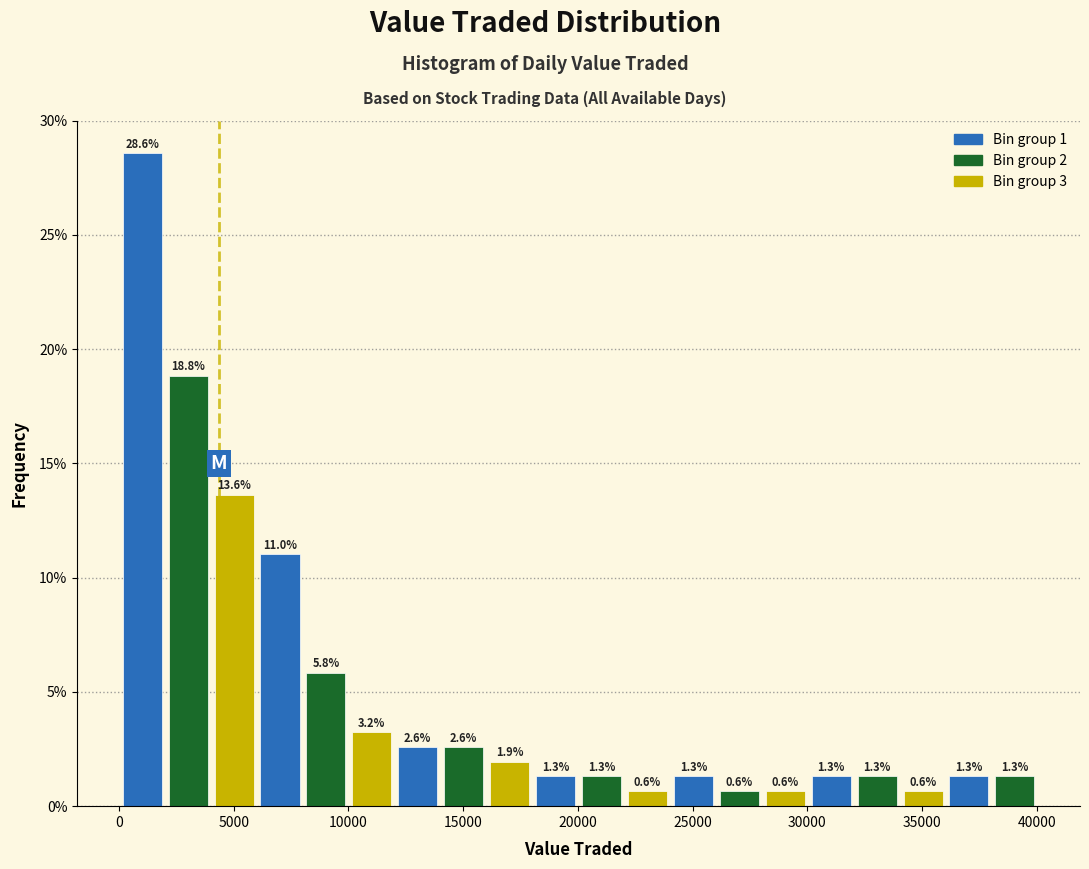

What is the height of the bar covering 18000 to 20000 on the x-axis? The bar edges are not printed on the chart, so give them approximately, as read against the axis.

1.3